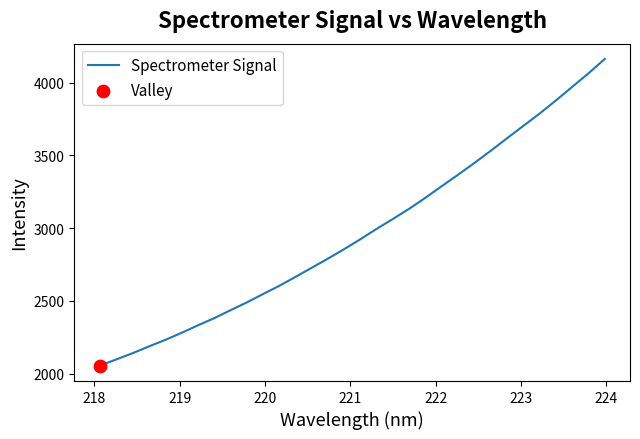

What is the greatest value displayed?

4162.1